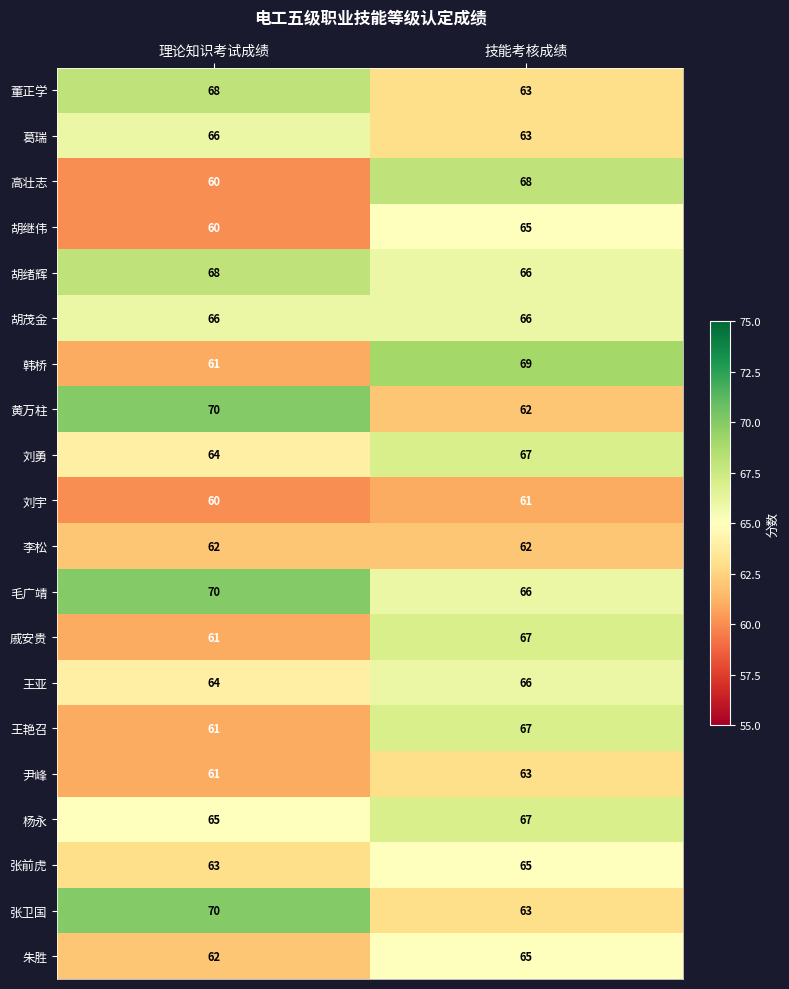

What is the spread (max minus min) of values at 理论知识考试成绩?

10